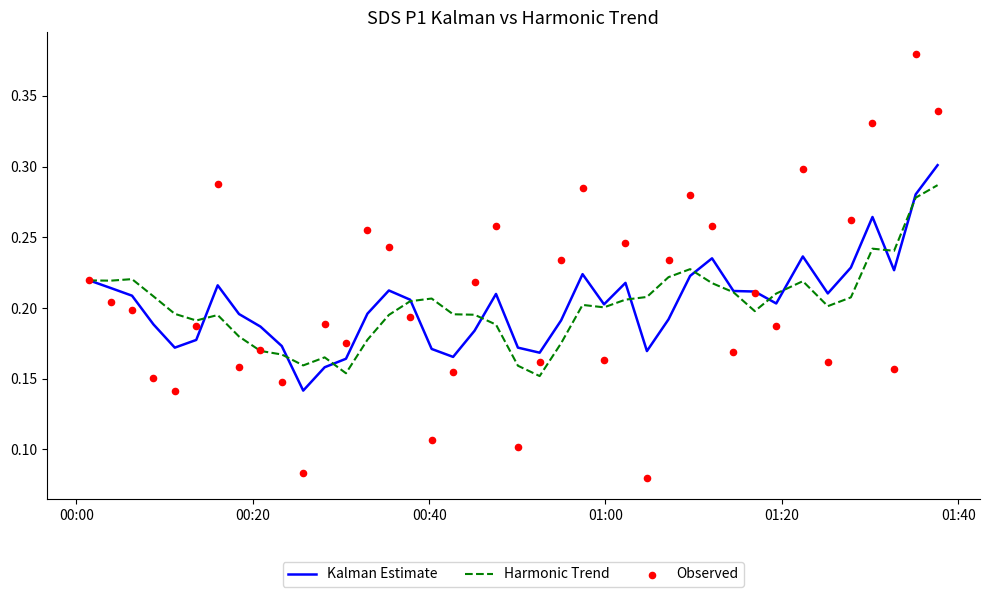

Which series contains the lowest Y value?

Observed